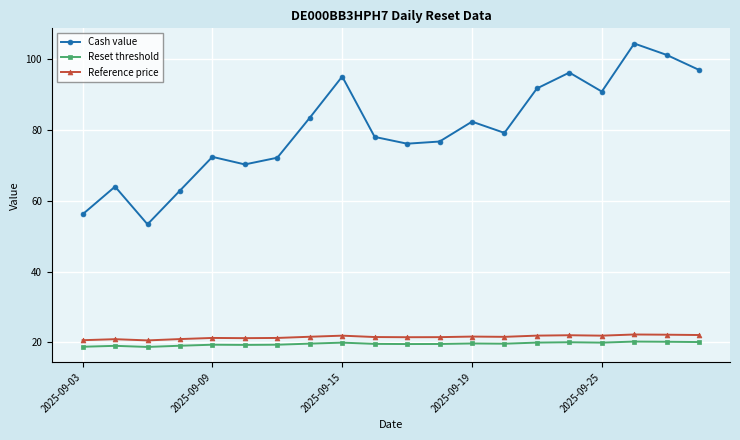

What is the lowest value of the Reset threshold series?

18.7